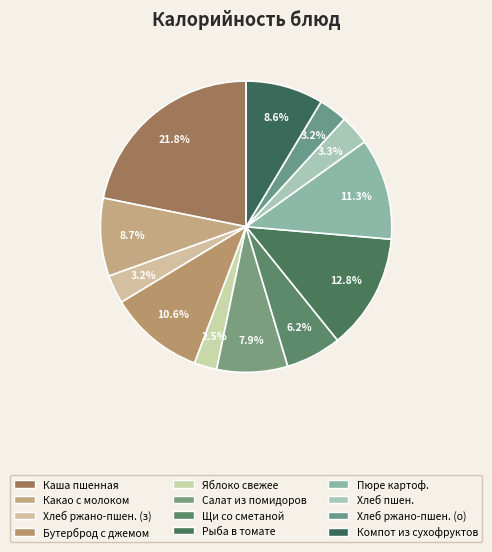

Which category has the smallest portion of the pie?

Яблоко свежее